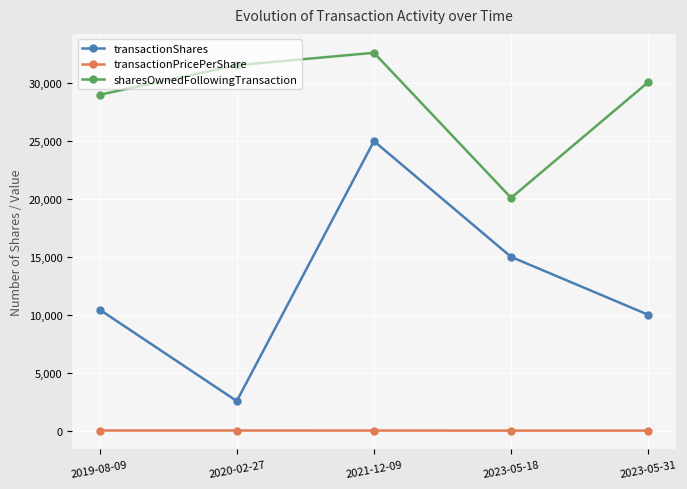

What are all the series names shown in the legend?

transactionShares, transactionPricePerShare, sharesOwnedFollowingTransaction